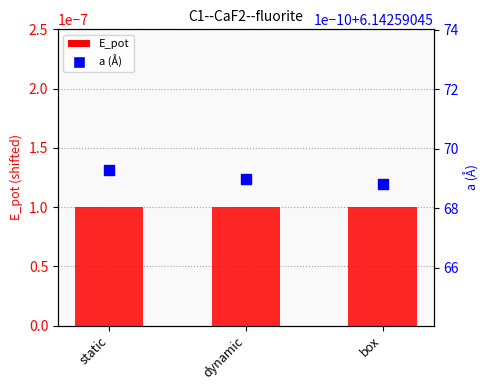

What is the total value across all series at box?

6.1